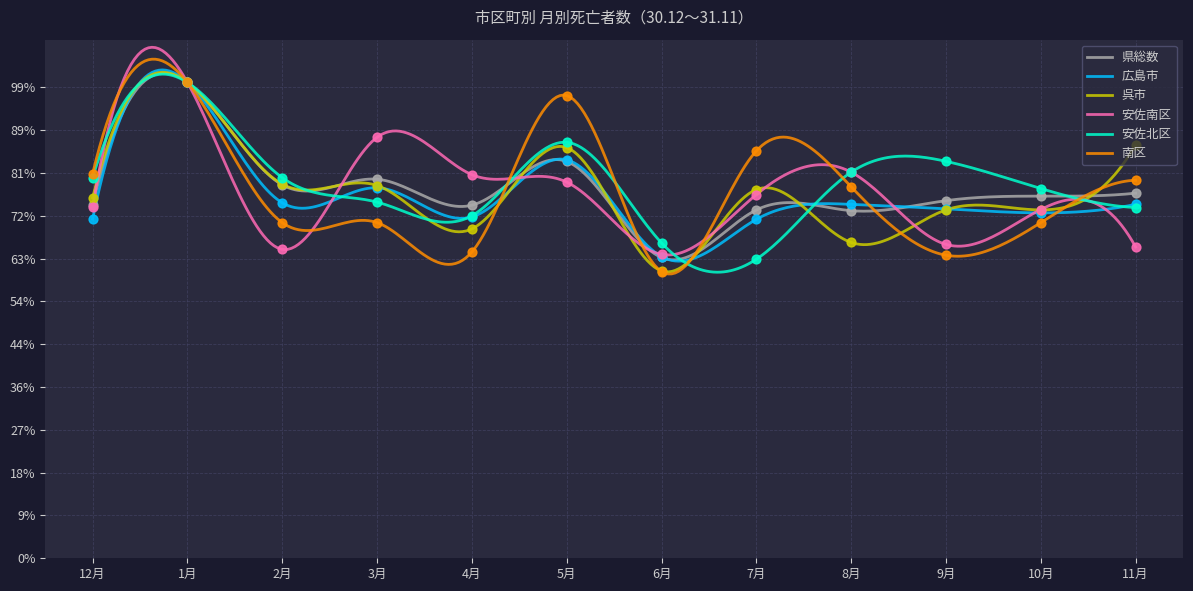

Which series contains the highest Y value?

県総数